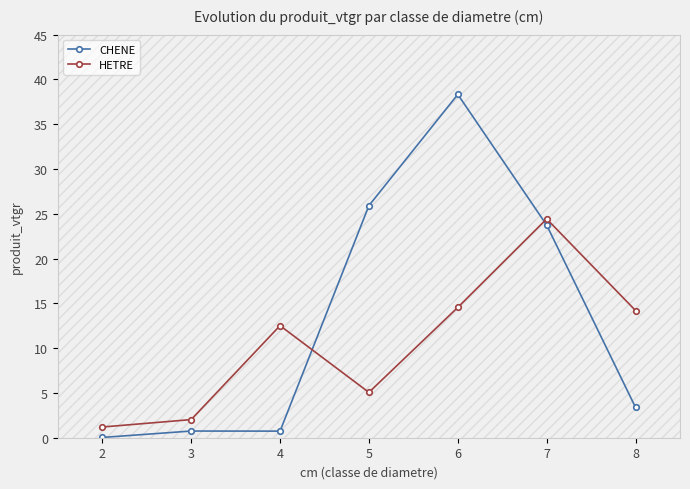

True or false: HETRE has more than 2 points higher than both neighbors.

False